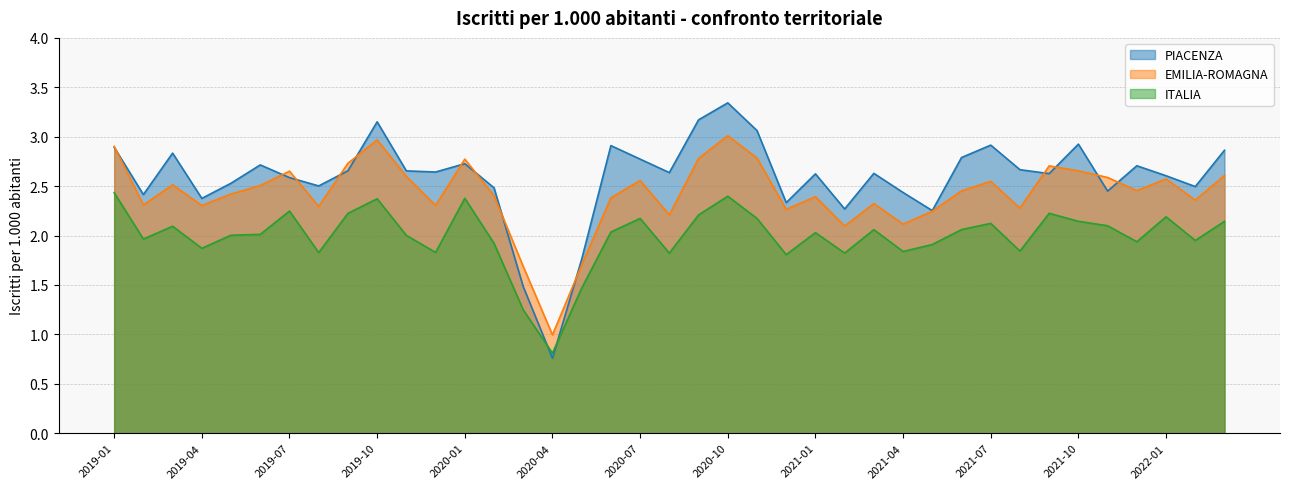

What is the lowest value of the ITALIA series?

0.8